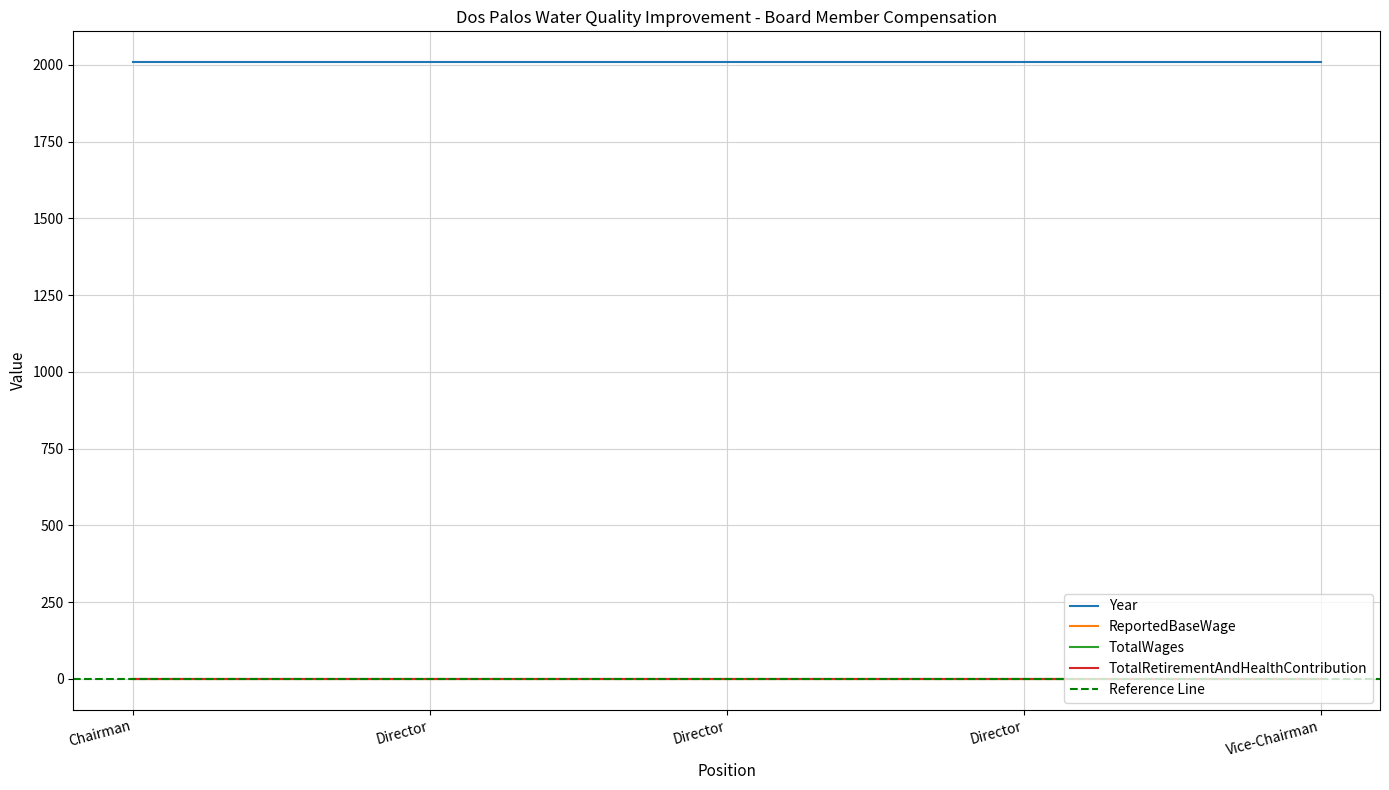

Which series has the widest spread of values?

Year